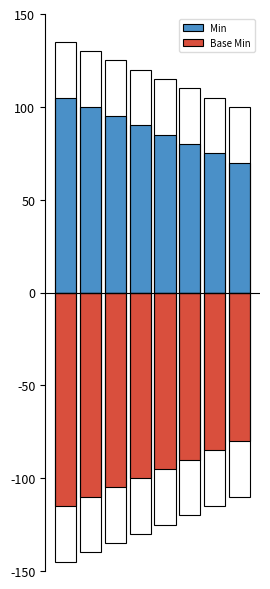

What is the difference between the highest and lowest values at 3?

190